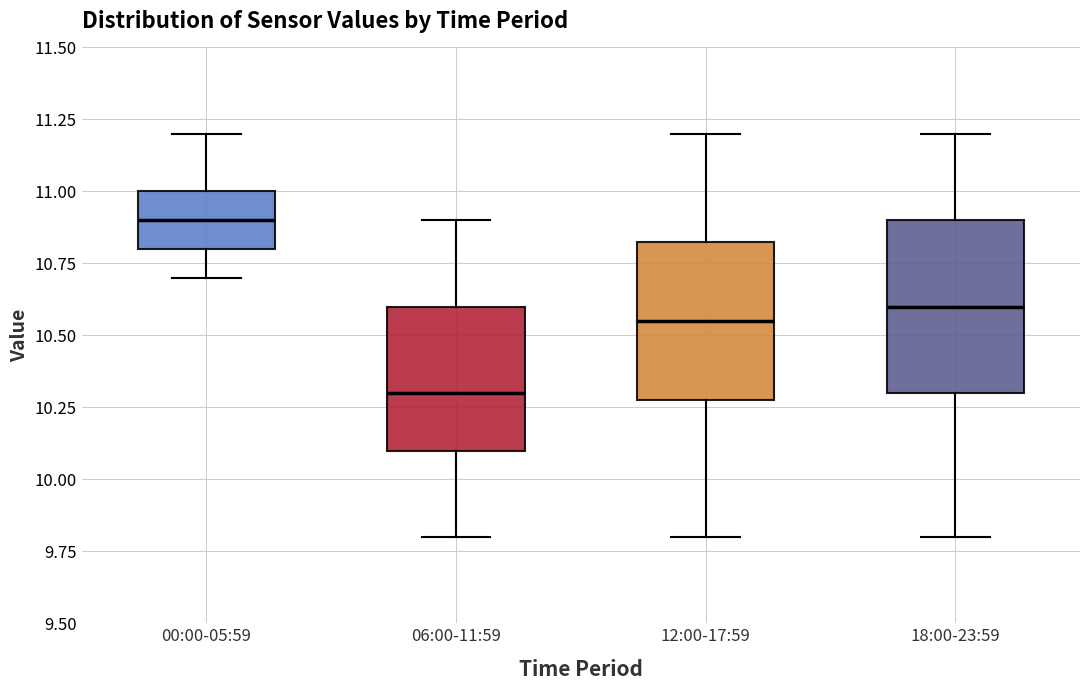

Which box has the highest median line?

00:00-05:59